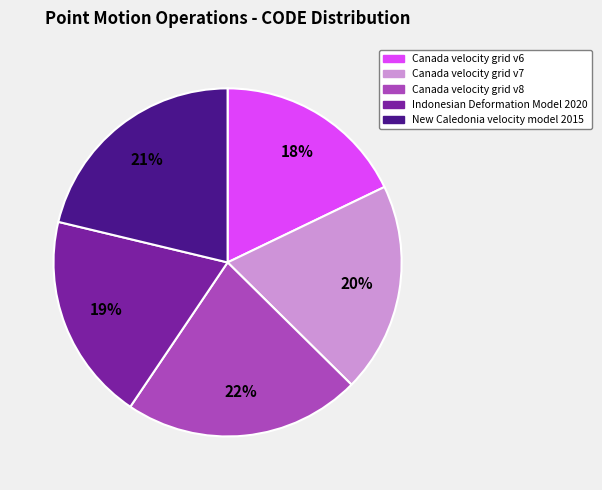

Combined, do Canada velocity grid v8 and Canada velocity grid v7 account for over 50%?

No